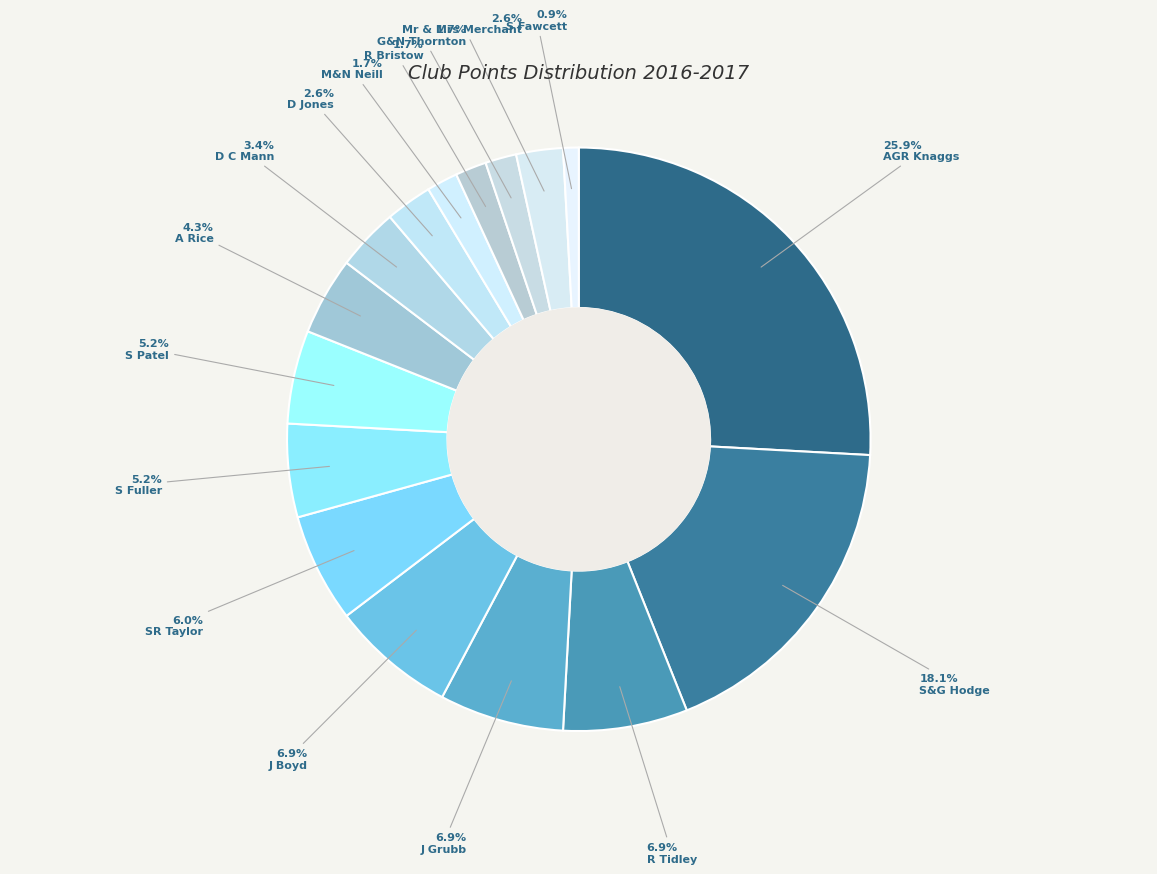

Is there any slice that represents more than half of the pie?

No